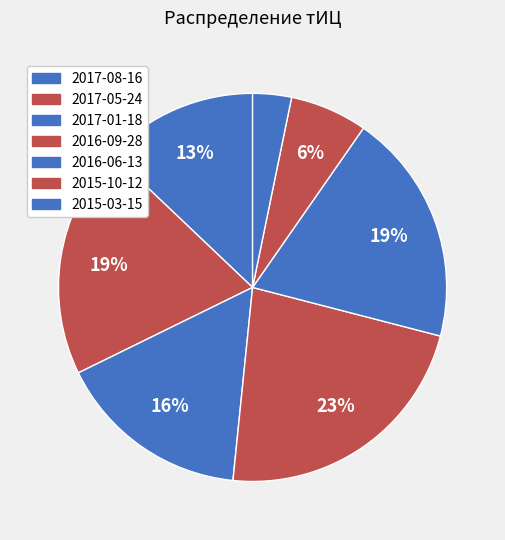

Approximately how many times larger is the value at 2015-03-15 compared to 2016-06-13?

0.2